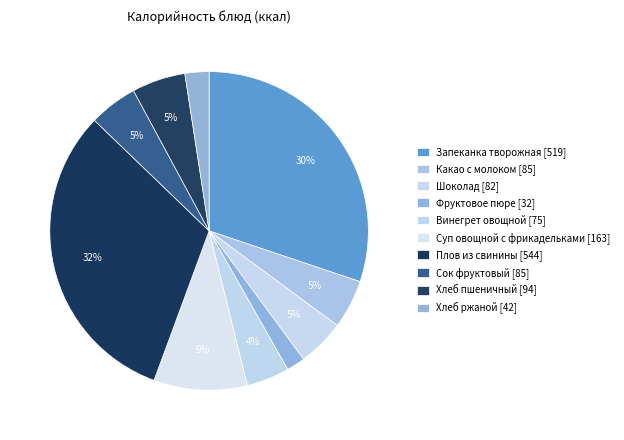

Is it true that Фруктовое пюре is 9% of the pie?

False